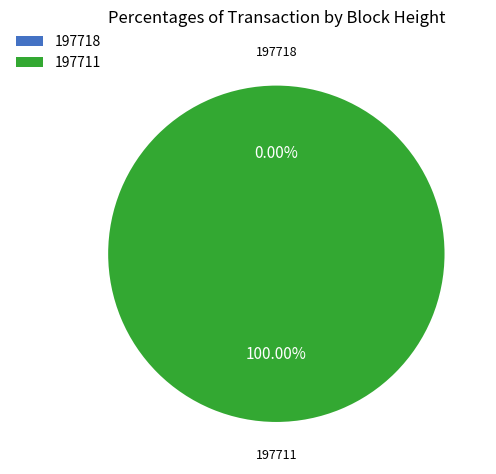

Count the number of slices in the pie.

2